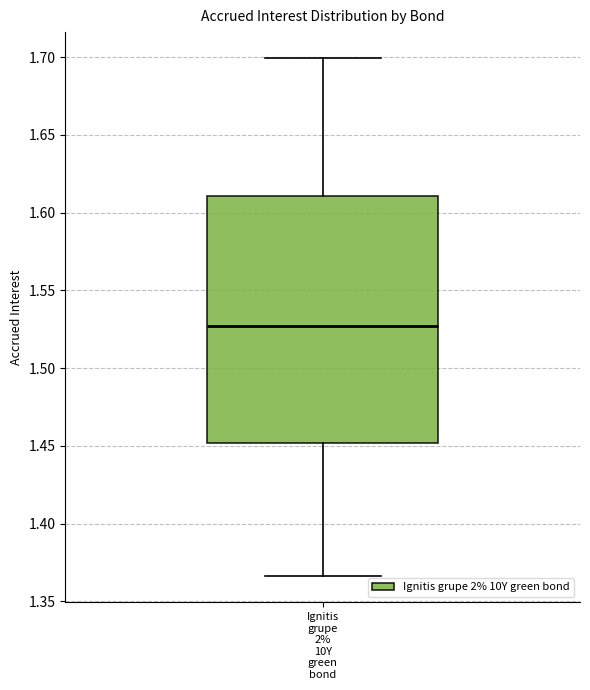

Transcribe this box plot: give where the median line is, the range the box spans, and where the two whiskers end, as read against the y-axis. The values are not printed on the chart, so give them approximately, as read against the axis.

median 1.525, box 1.450 to 1.610, whiskers 1.365 to 1.700